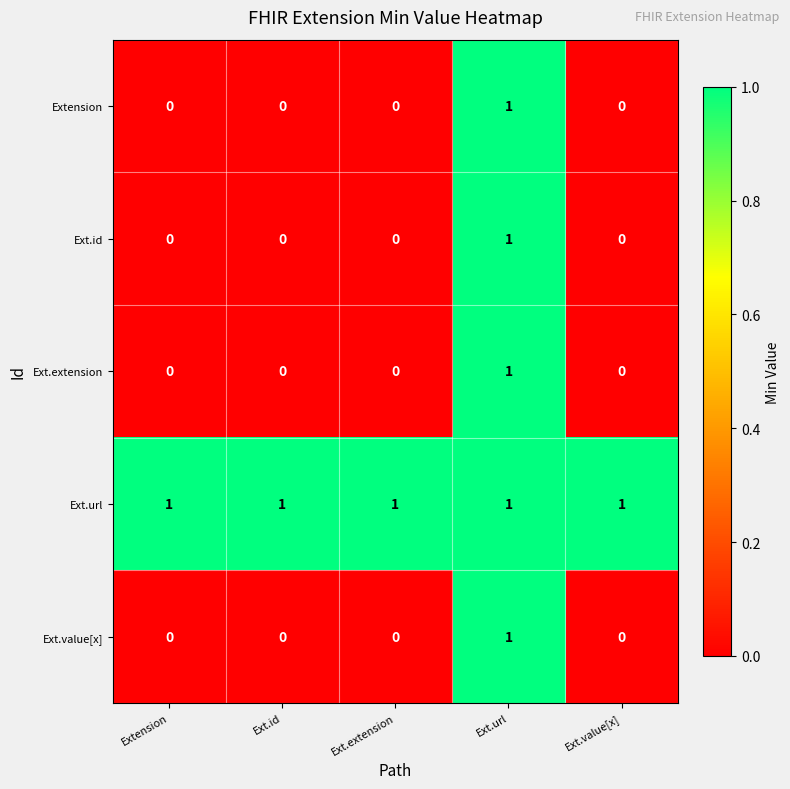

Is the value of Ext.extension at Ext.extension greater than the value of Ext.value[x] at Ext.url?

No